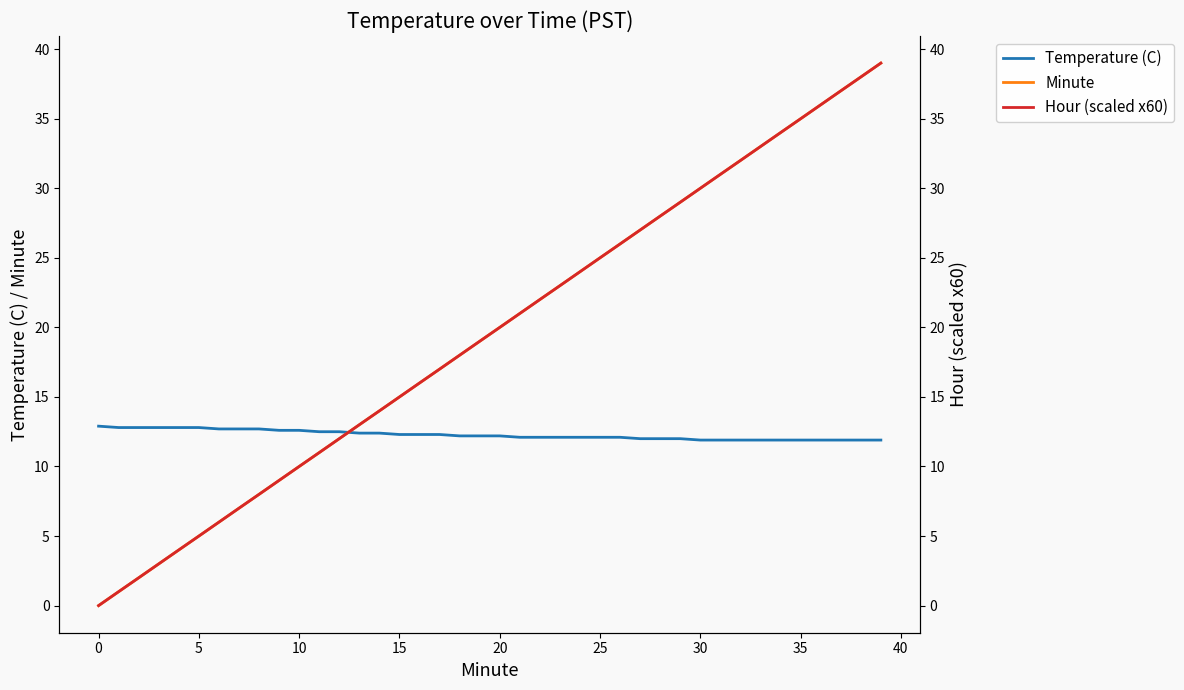

What are all the series names shown in the legend?

Temperature (C), Minute, Hour (scaled x60)